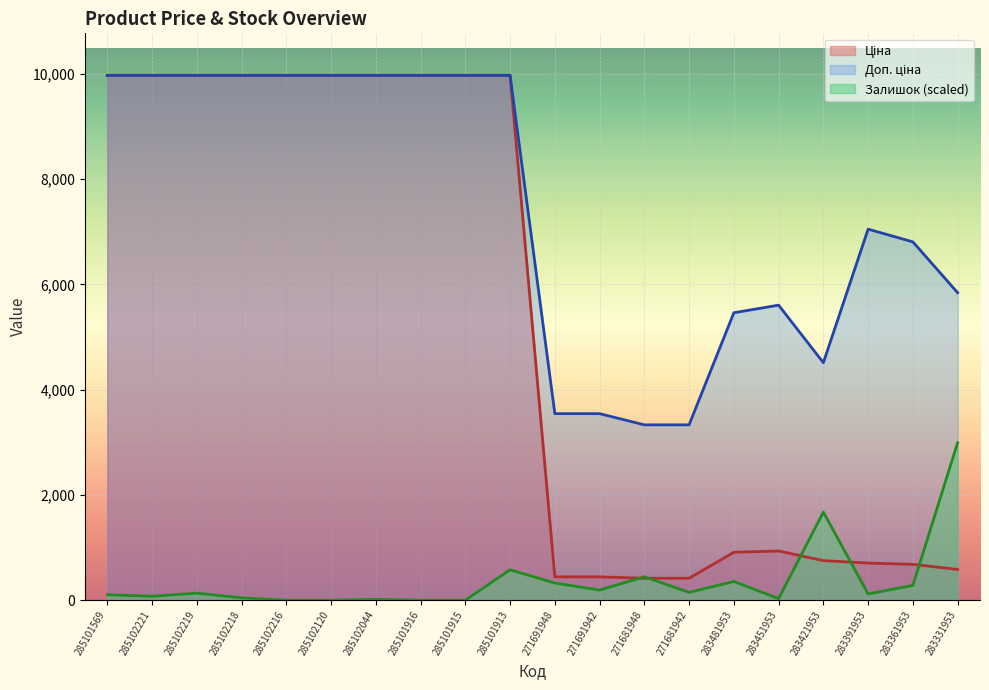

Reading right to left, what are all the values shown in this chart?

Ціна: 584.4	681.0	705.1	752.2	934.5	910.4	416.6	416.6	443.1	443.1	9975.0	9975.0	9975.0	9975.0	9975.0	9975.0	9975.0	9975.0	9975.0	9975.0
Доп. ціна: 5843.9	6809.8	7051.3	4513.3	5607.2	5462.3	3332.5	3332.5	3545.0	3545.0	9975.0	9975.0	9975.0	9975.0	9975.0	9975.0	9975.0	9975.0	9975.0	9975.0
Залишок: 2992.5	281.5	118.5	1674.0	29.6	355.5	148.1	444.4	192.6	325.9	577.8	0.0	0.0	14.8	0.0	0.0	44.4	133.3	74.1	103.7